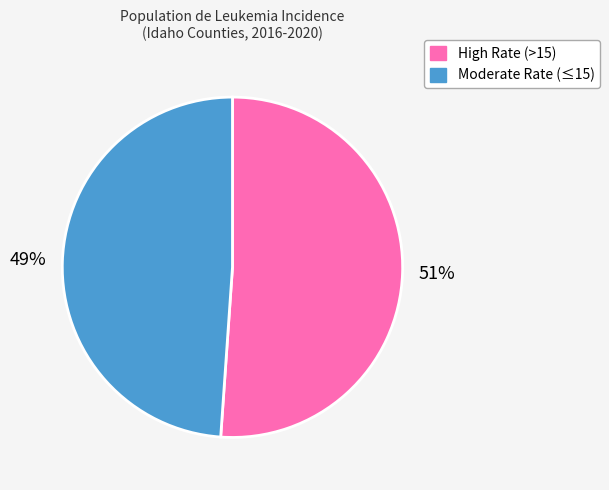

Which category has the smallest portion of the pie?

Moderate Rate (≤15)